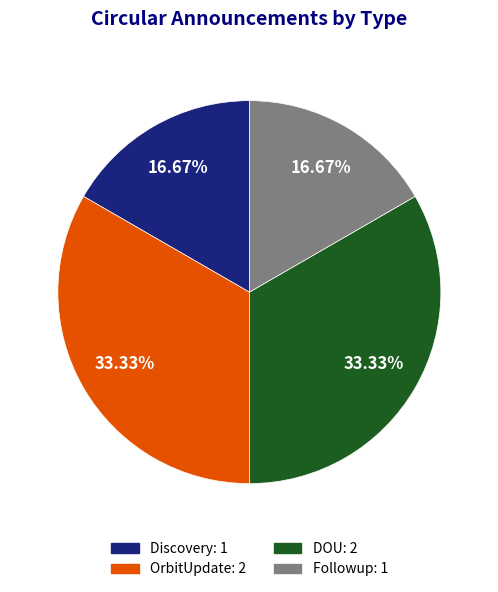

Is there any slice that represents more than half of the pie?

No